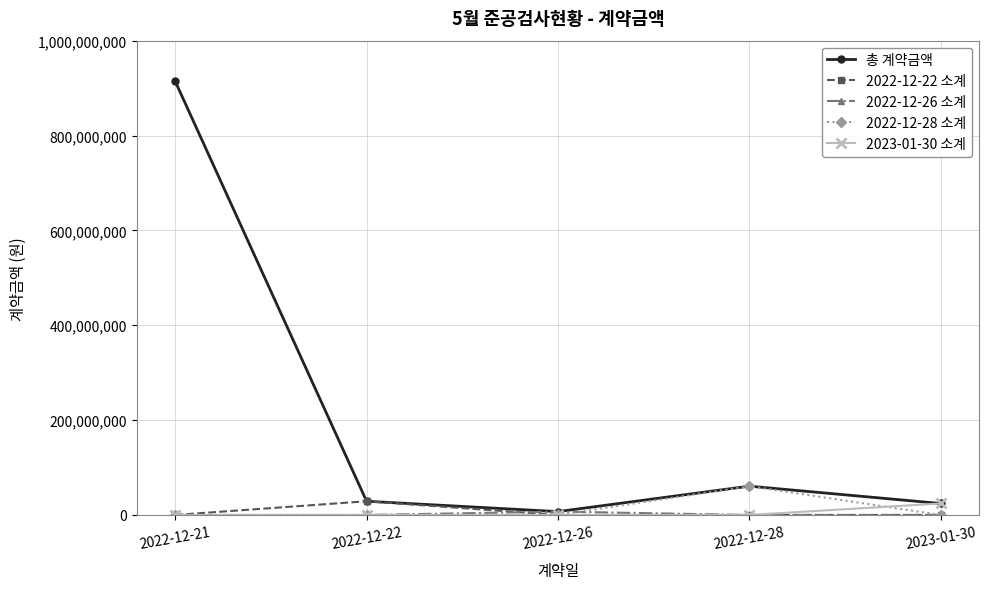

Which series has the widest spread of values?

총 계약금액